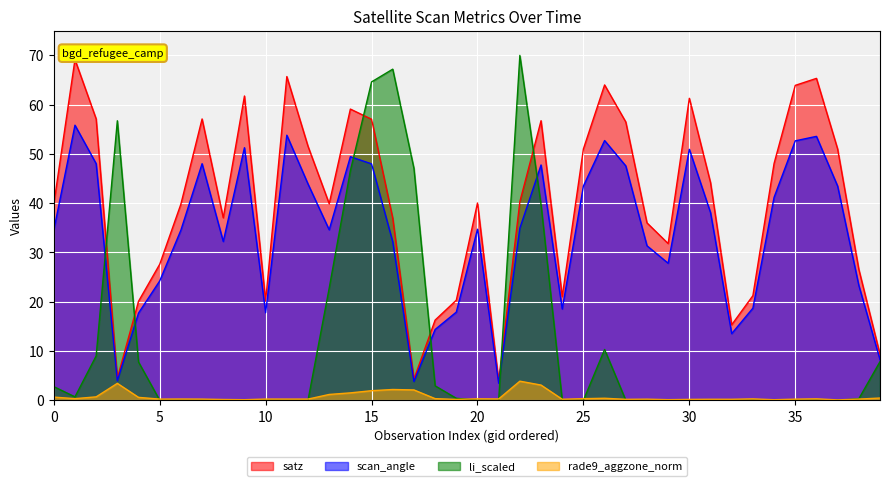

Between 138772 and 144028, which series saw the biggest shift?

satz